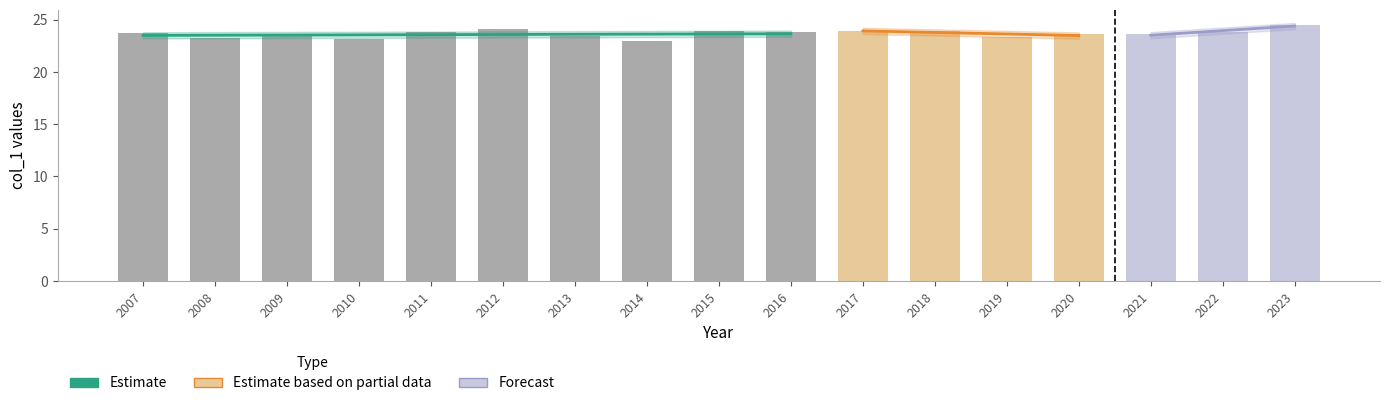

Reading left to right, extract all data points from this chart.

2007=23.7	2008=23.3	2009=23.6	2010=23.2	2011=23.8	2012=24.1	2013=23.4	2014=23.0	2015=23.9	2016=23.8	2017=23.9	2018=23.9	2019=23.4	2020=23.6	2021=23.6	2022=23.8	2023=24.5